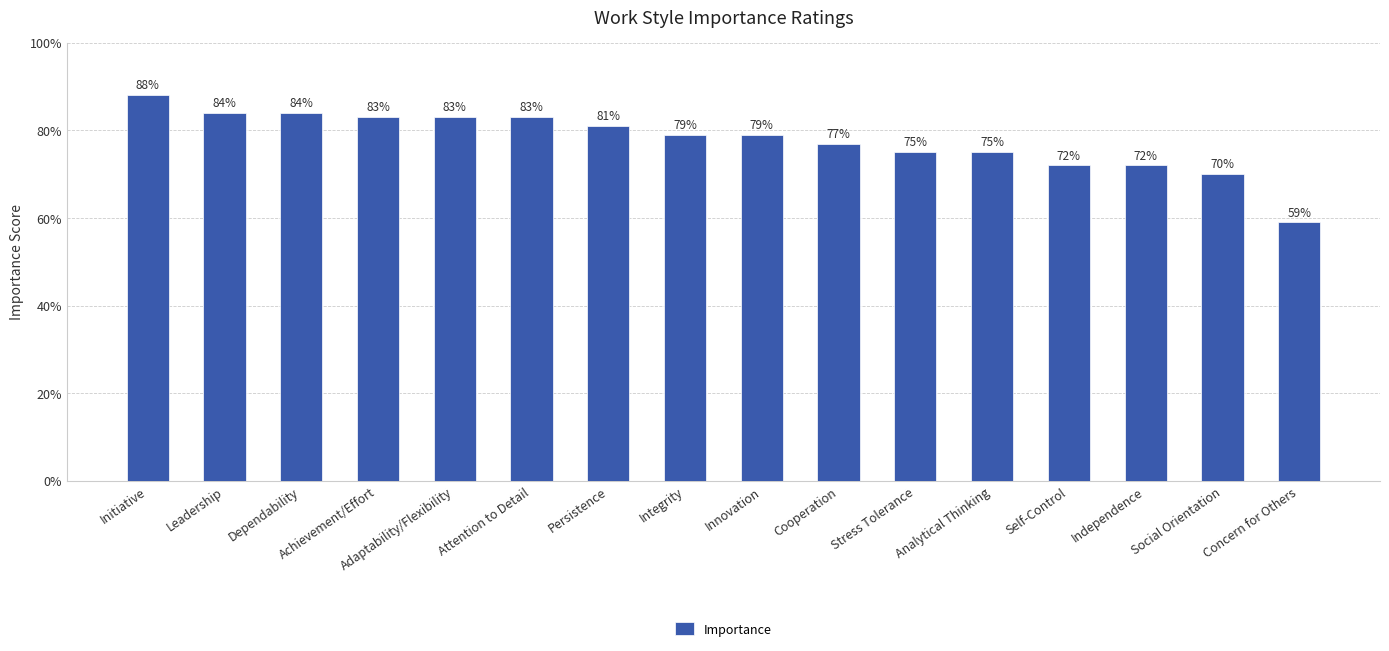

Reading left to right, extract all data points from this chart.

88	84	84	83	83	83	81	79	79	77	75	75	72	72	70	59